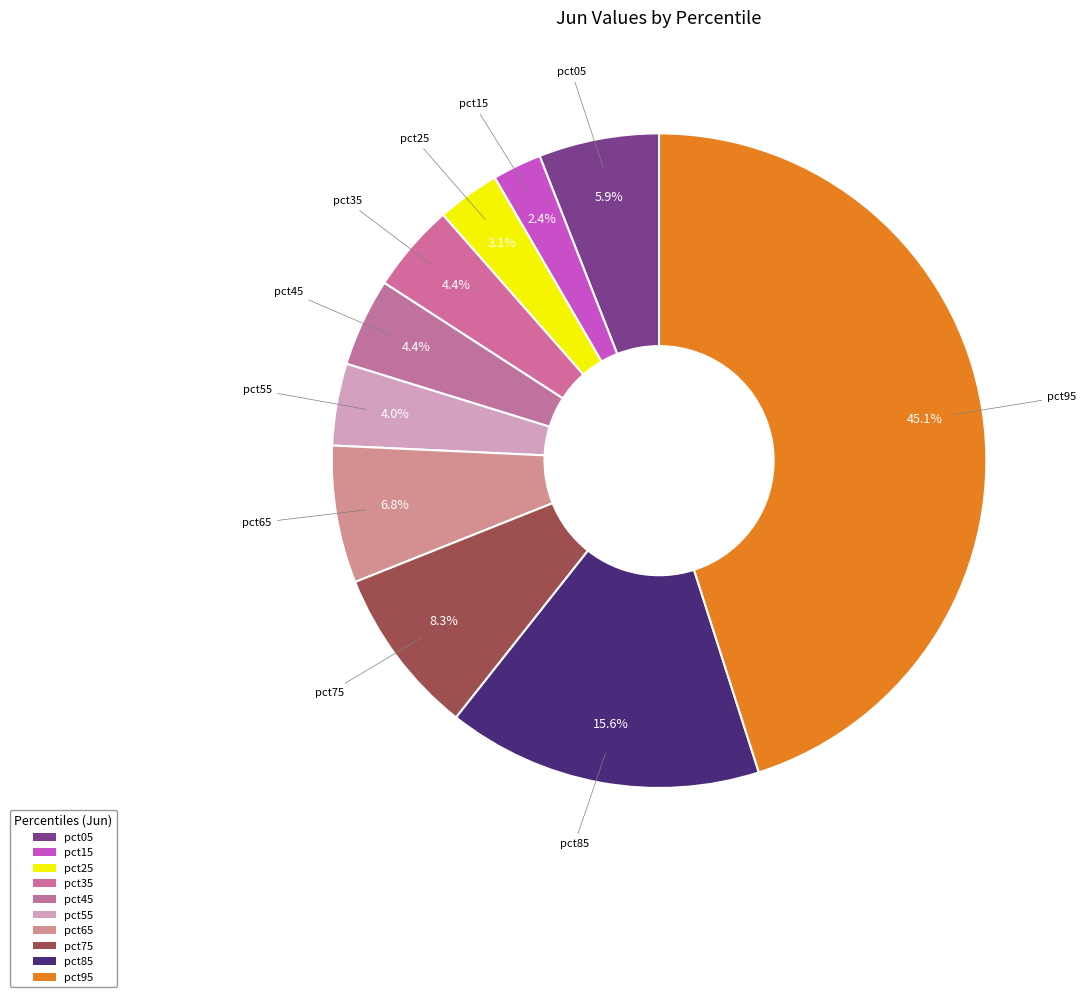

How many segments does this pie chart have?

10